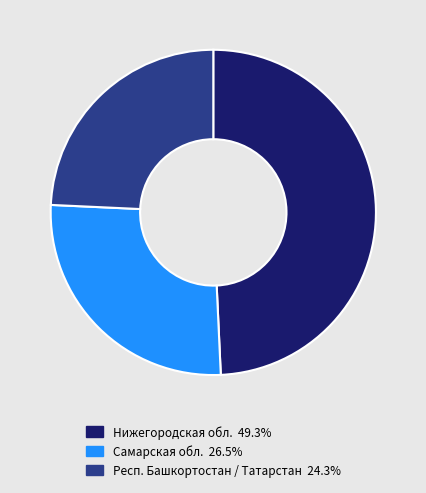

Does any single category account for the majority?

No